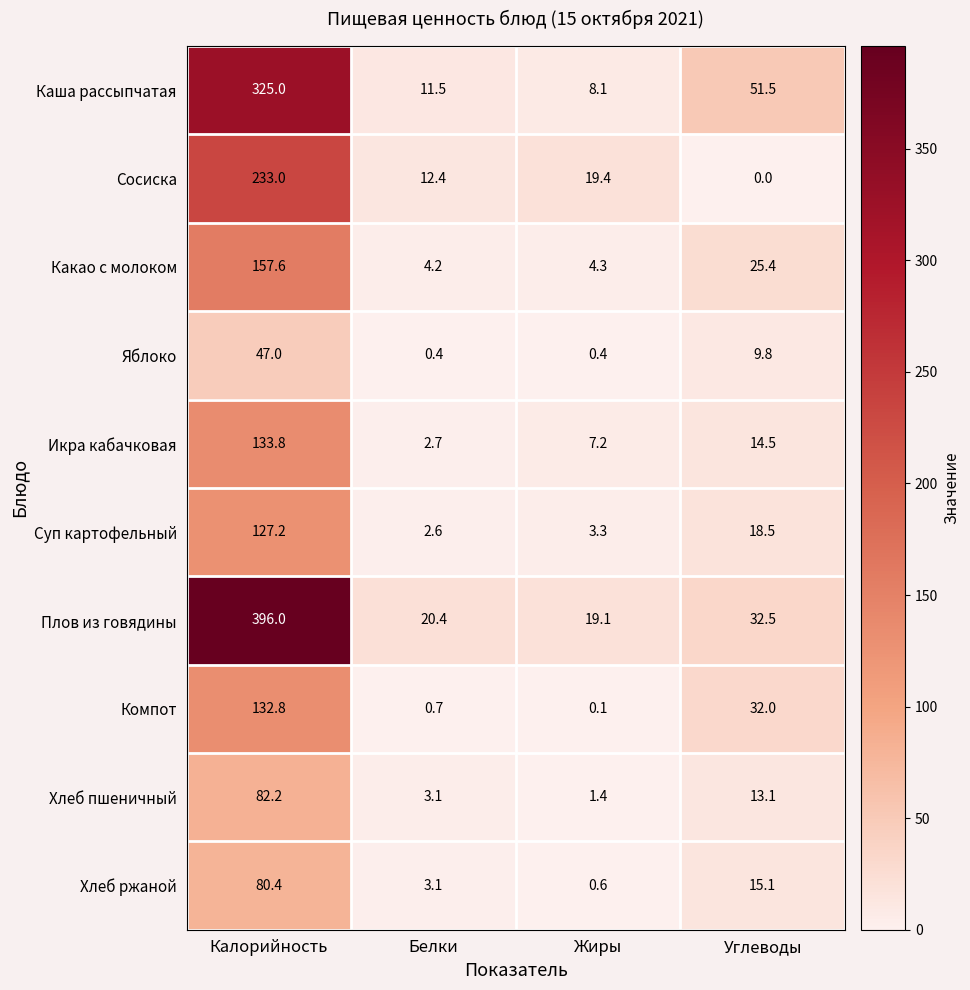

Rank the series by their maximum value, from highest to lowest.

Плов из говядины, Каша рассыпчатая, Сосиска, Какао с молоком, Икра кабачковая, Компот, Суп картофельный, Хлеб пшеничный, Хлеб ржаной, Яблоко